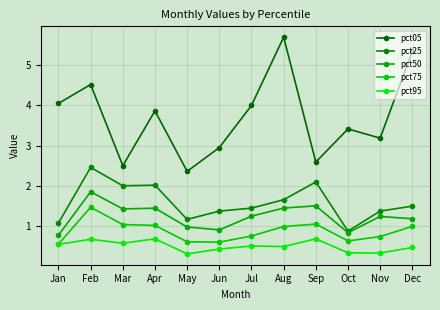

In pct50, how many points are higher than both neighbors (excluding endpoints)?

4